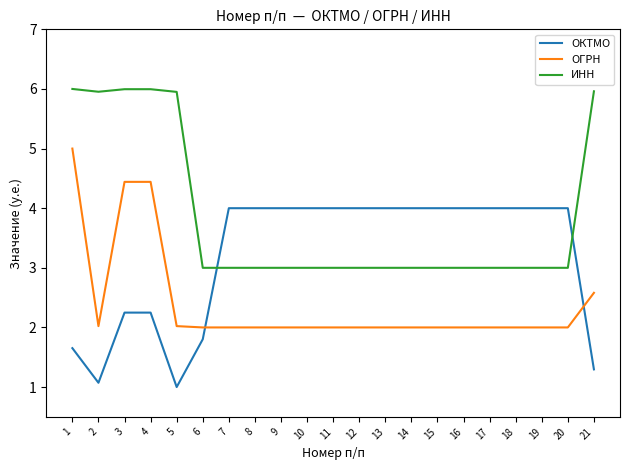

Count the number of categories in the chart.

21